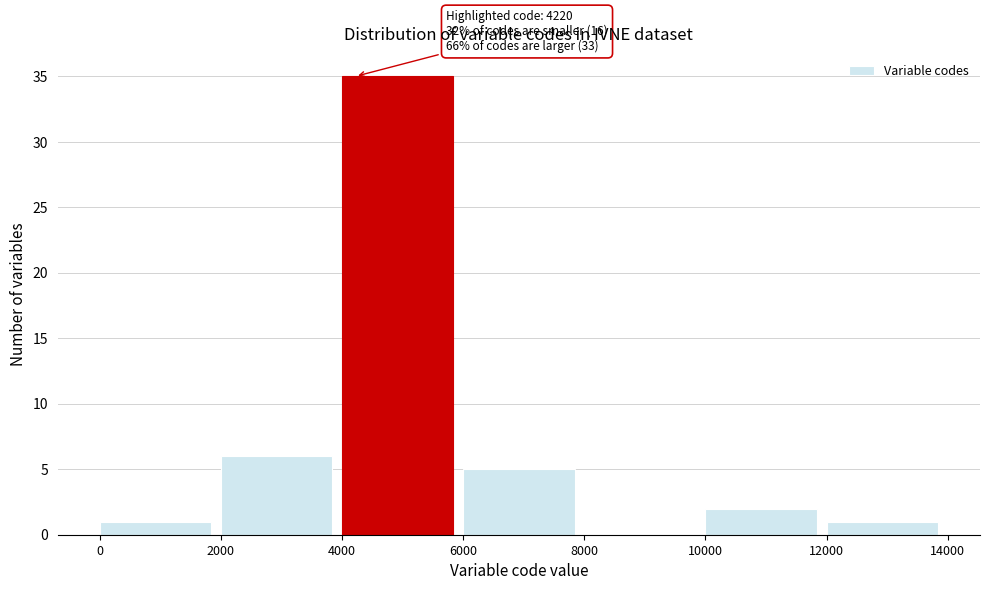

Which range on the x-axis has the tallest bar?

4000 to 6000